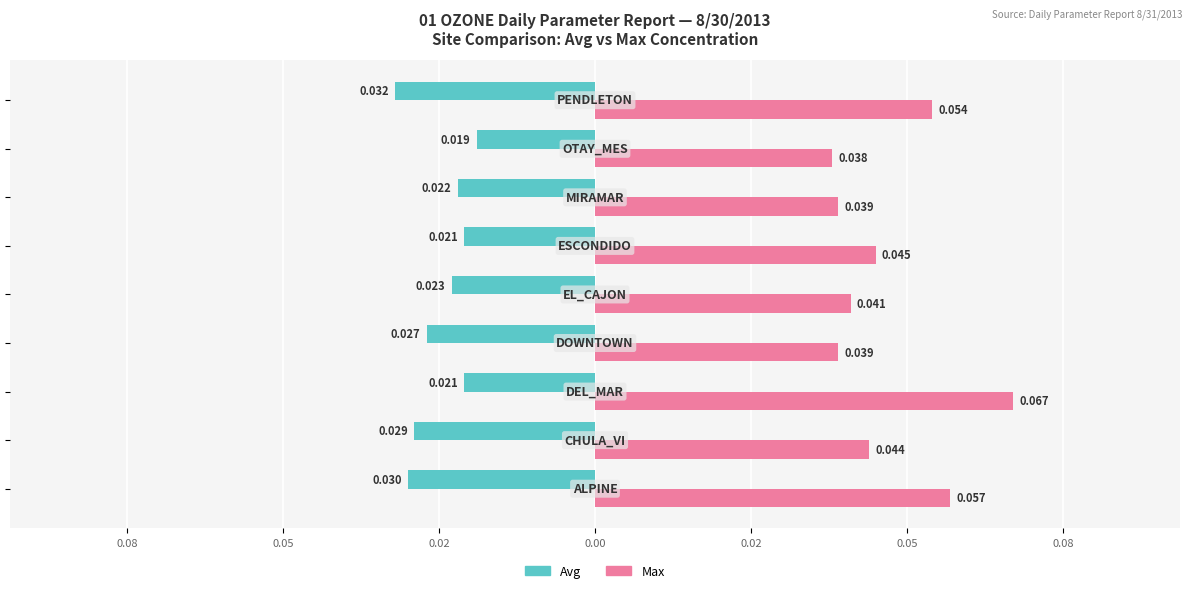

Rank the series by their average value, from lowest to highest.

Avg, Max